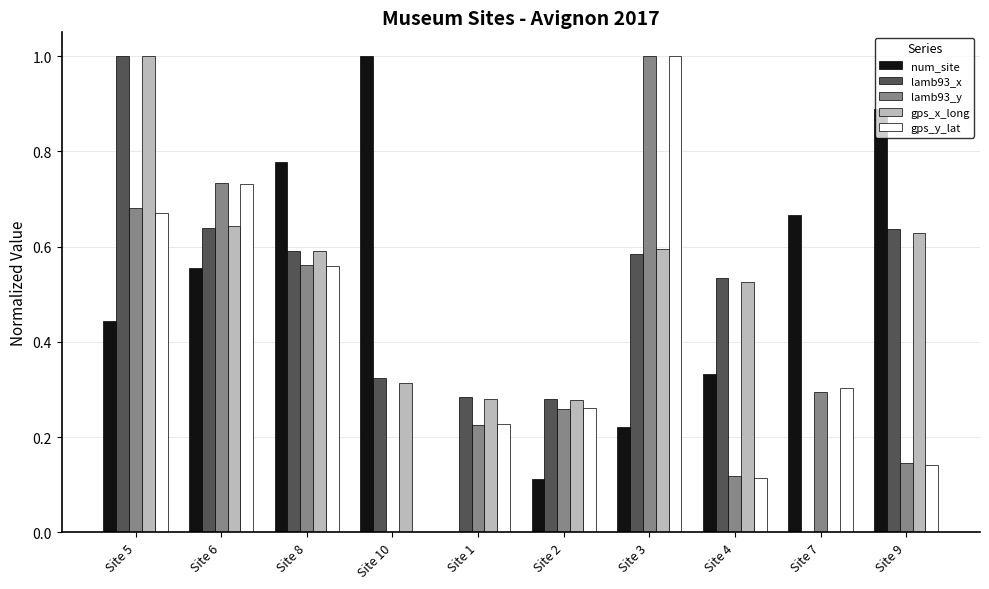

Is the value of lamb93_x at Site 8 greater than the value of lamb93_y at Site 9?

Yes